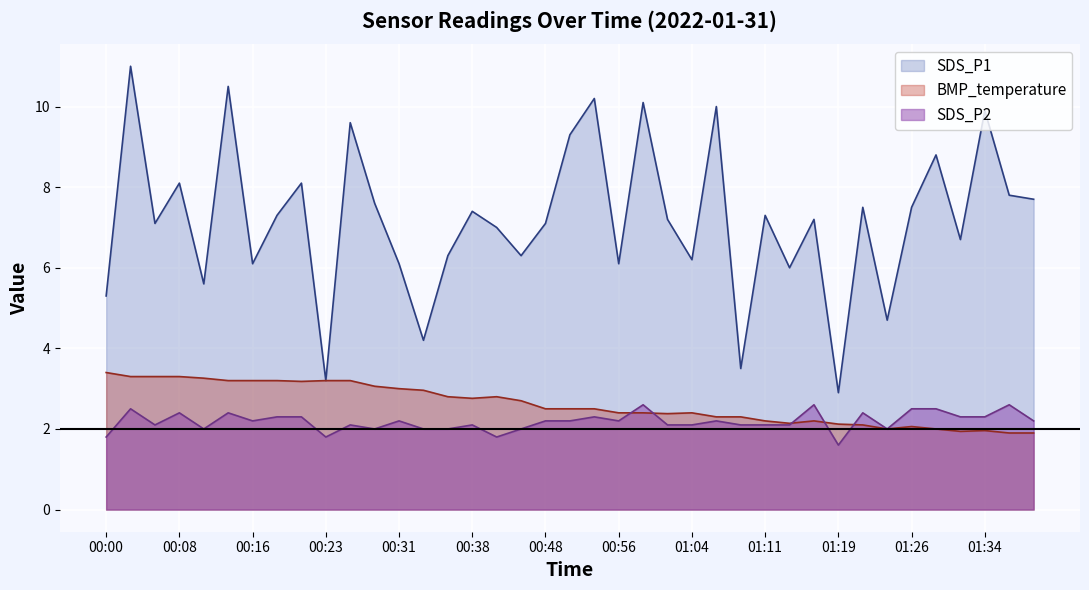

At which category does SDS_P2 reach its first local peak?

00:03